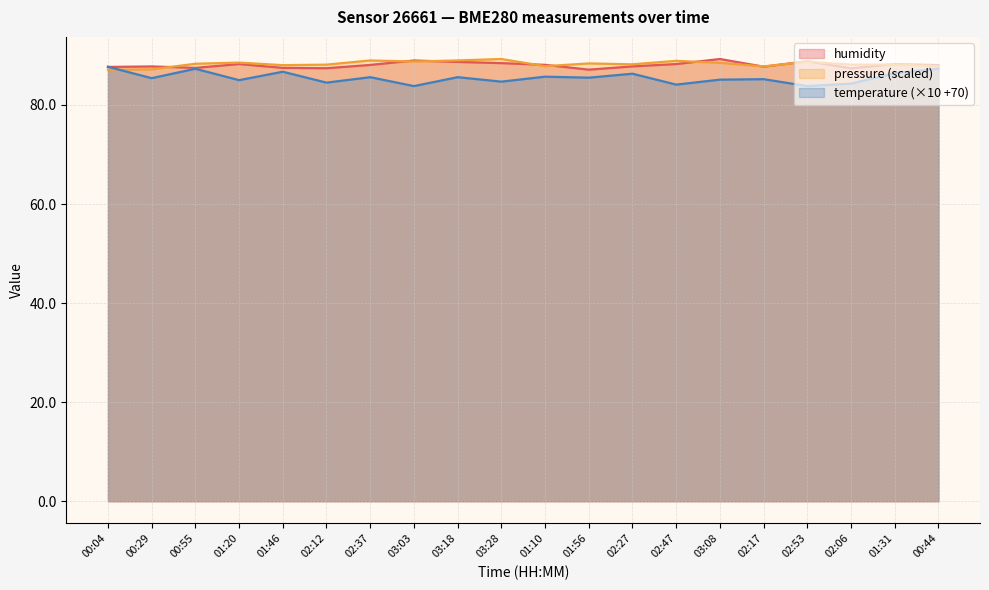

At which category does temperature reach its first local peak?

00:55